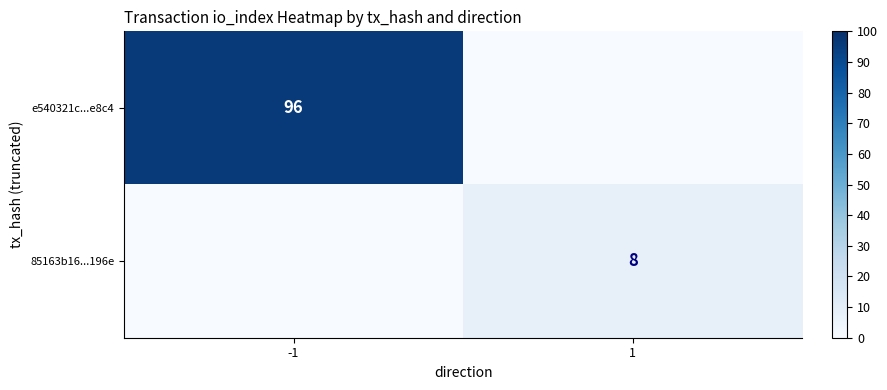

True or false: e540321c...e8c4 has a value of 96 at -1.

True